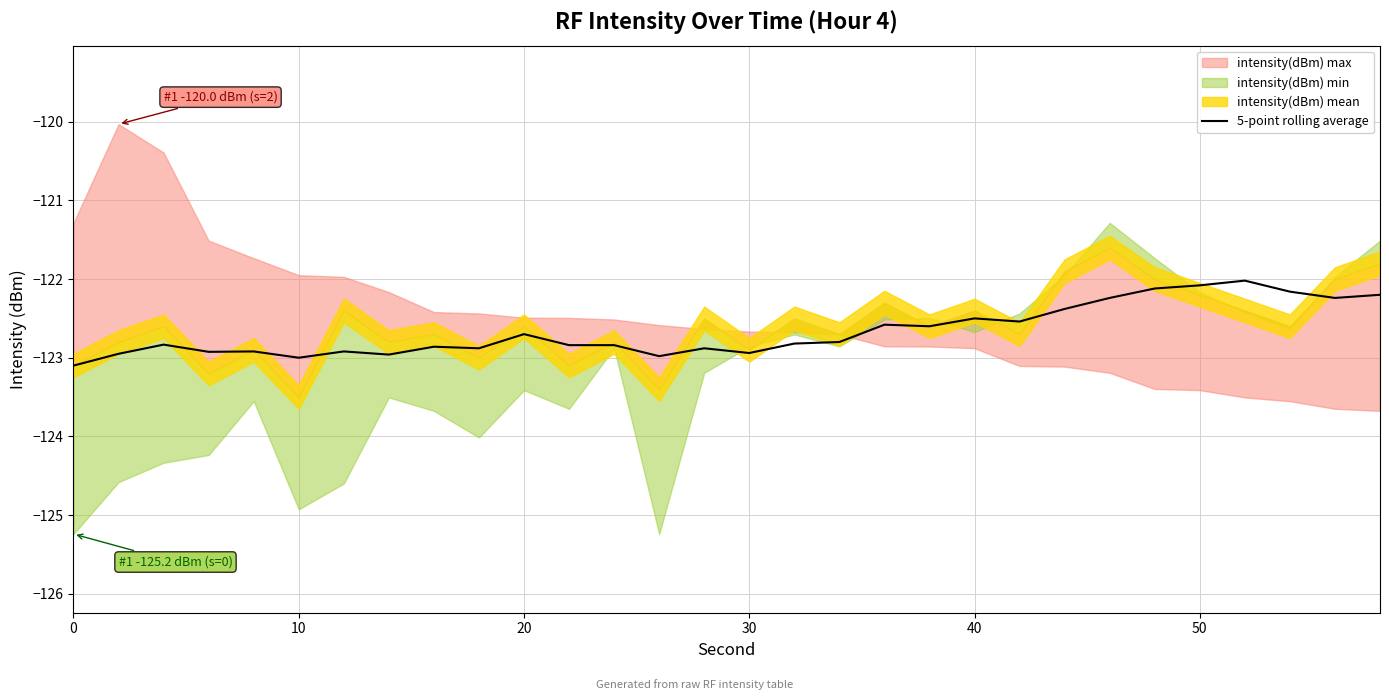

What is the highest value of the 5-point rolling average series?

-122.0